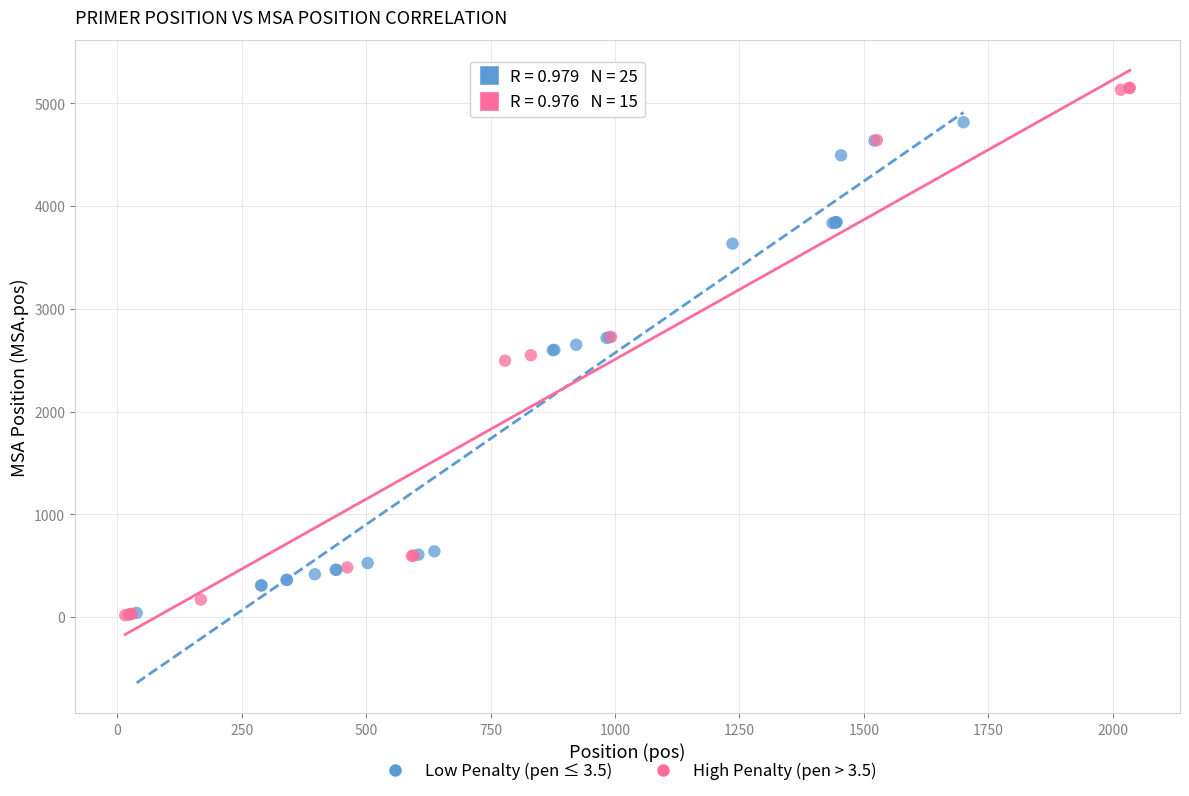

Which series contains the highest Y value?

High Penalty (pen > 3.5)